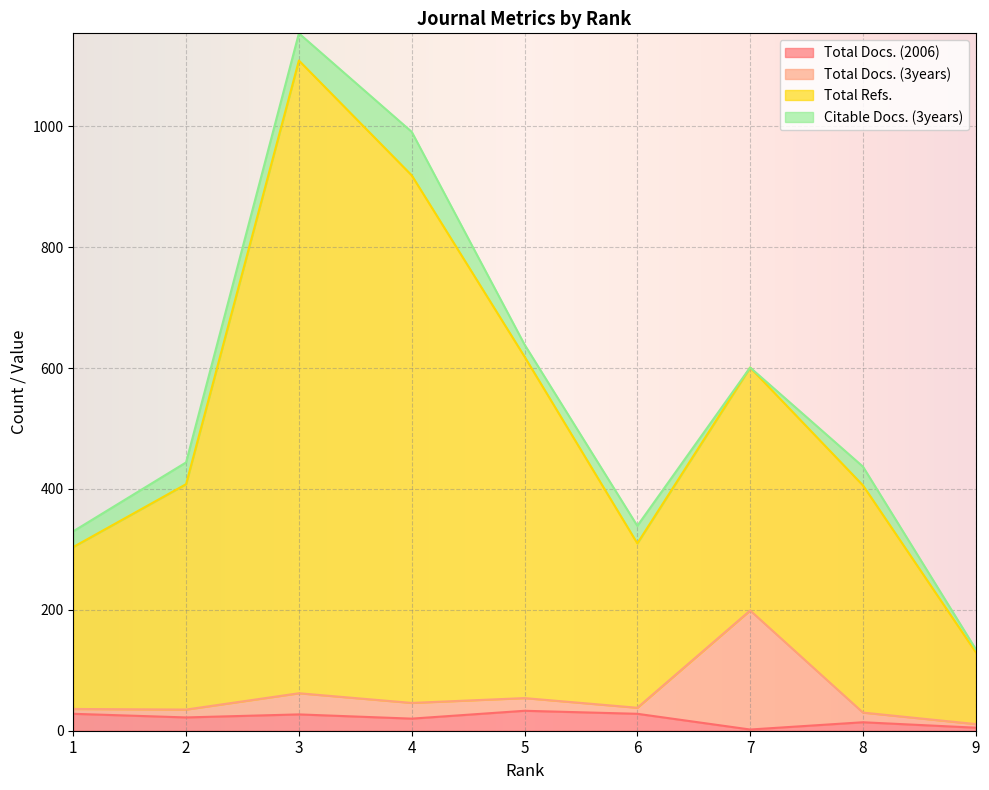

Is it true that Total Docs. (2006) equals 22 at 2?

True